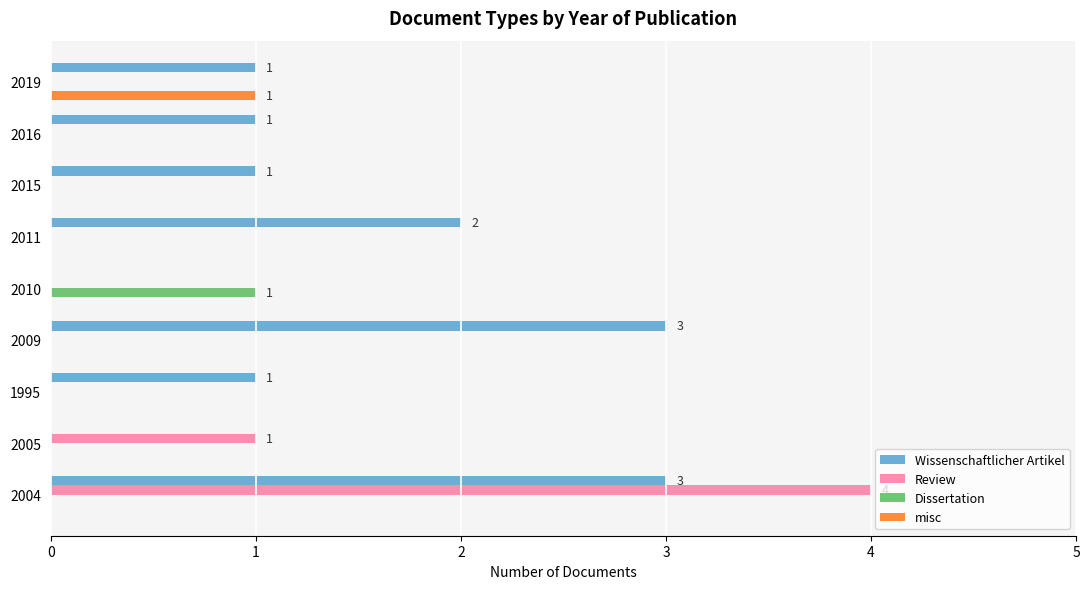

What is the total value across all series at 2004?

7